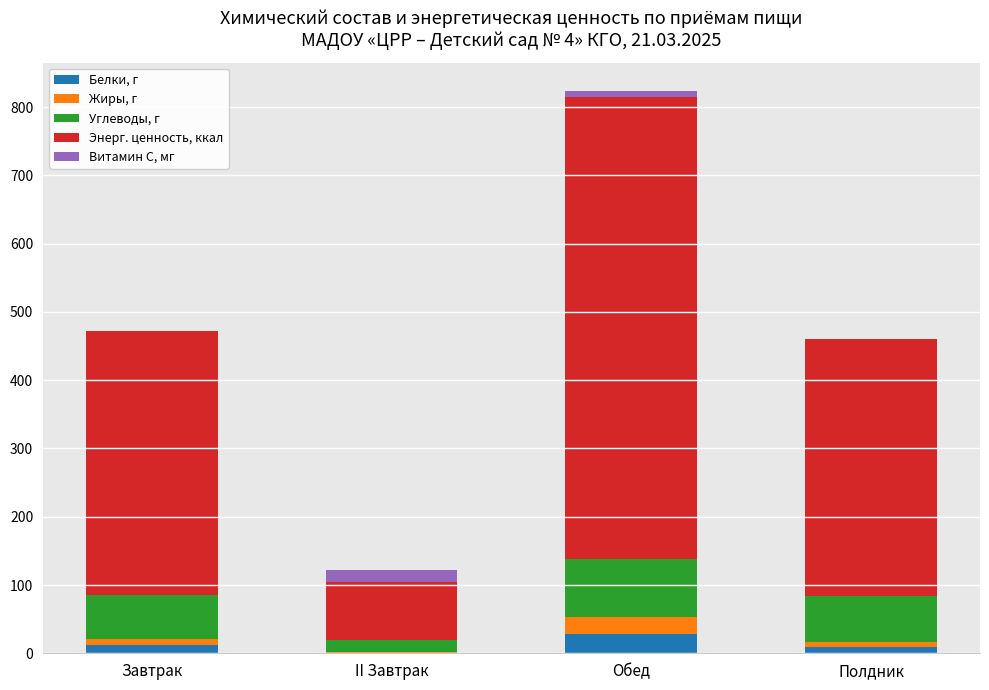

At which category is the sum across all series the highest?

Обед